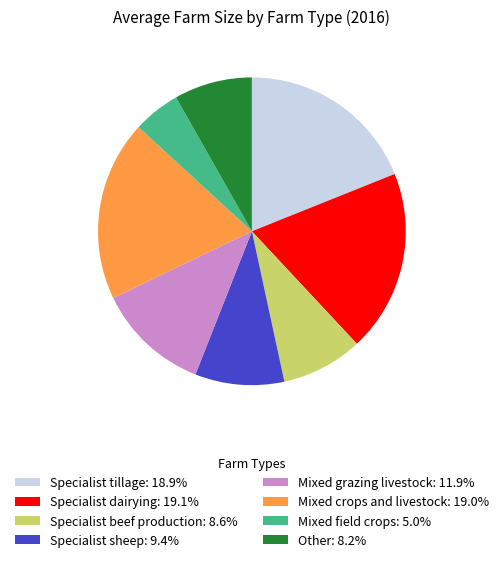

Do Mixed crops and livestock: 19.0% and Other: 8.2% together represent more than half of the pie?

No